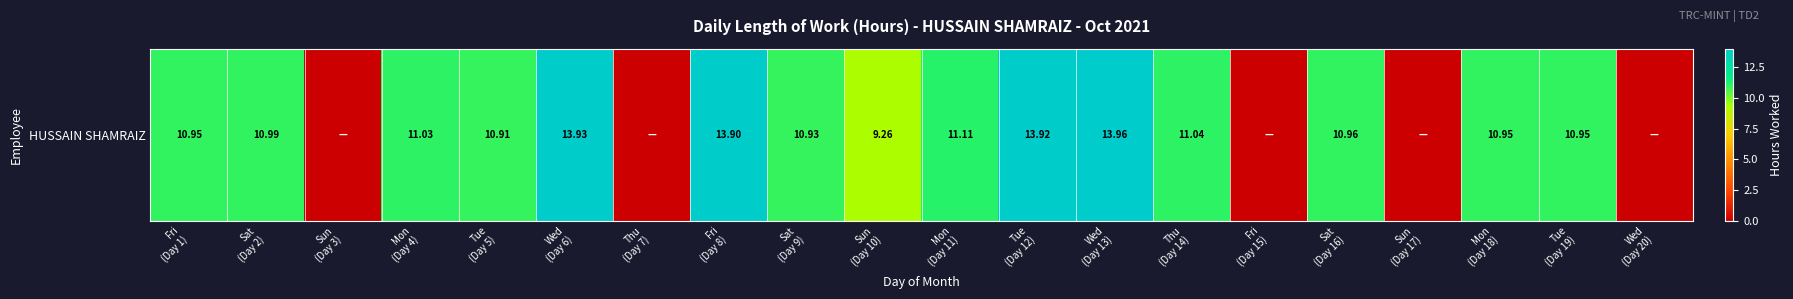

Where does the data first go above 10?

Fri
(Day 1)